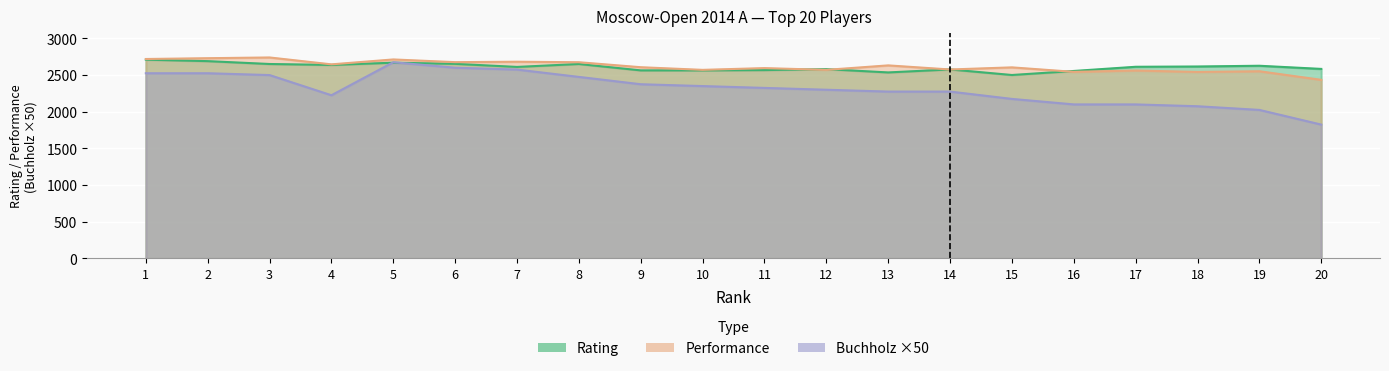

Which series has the largest range (max minus min)?

Buchholz